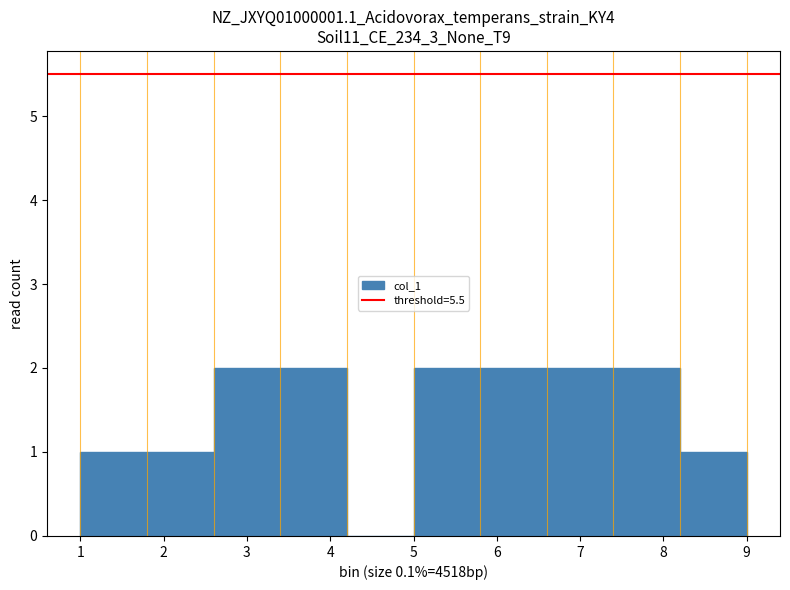

What is the height of the bar covering 8.2 to 9.0 on the x-axis? The values are not printed on the chart, so give them approximately, as read against the axis.

1